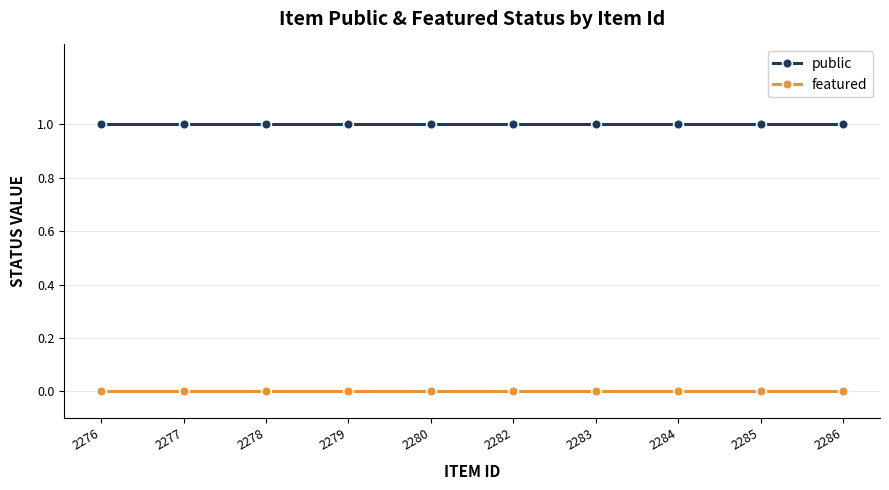

Is the value of public at 2276 greater than the value of featured at 2278?

Yes